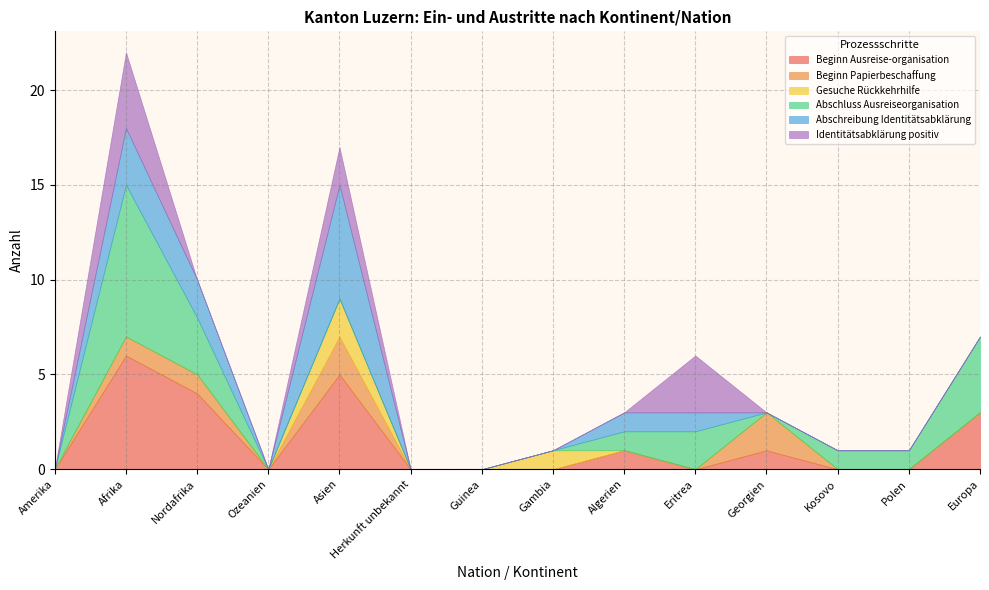

Rank the categories by Gesuche Rückkehrhilfe value from lowest to highest.

Amerika, Afrika, Nordafrika, Ozeanien, Herkunft unbekannt, Guinea, Algerien, Eritrea, Georgien, Kosovo, Polen, Europa, Gambia, Asien